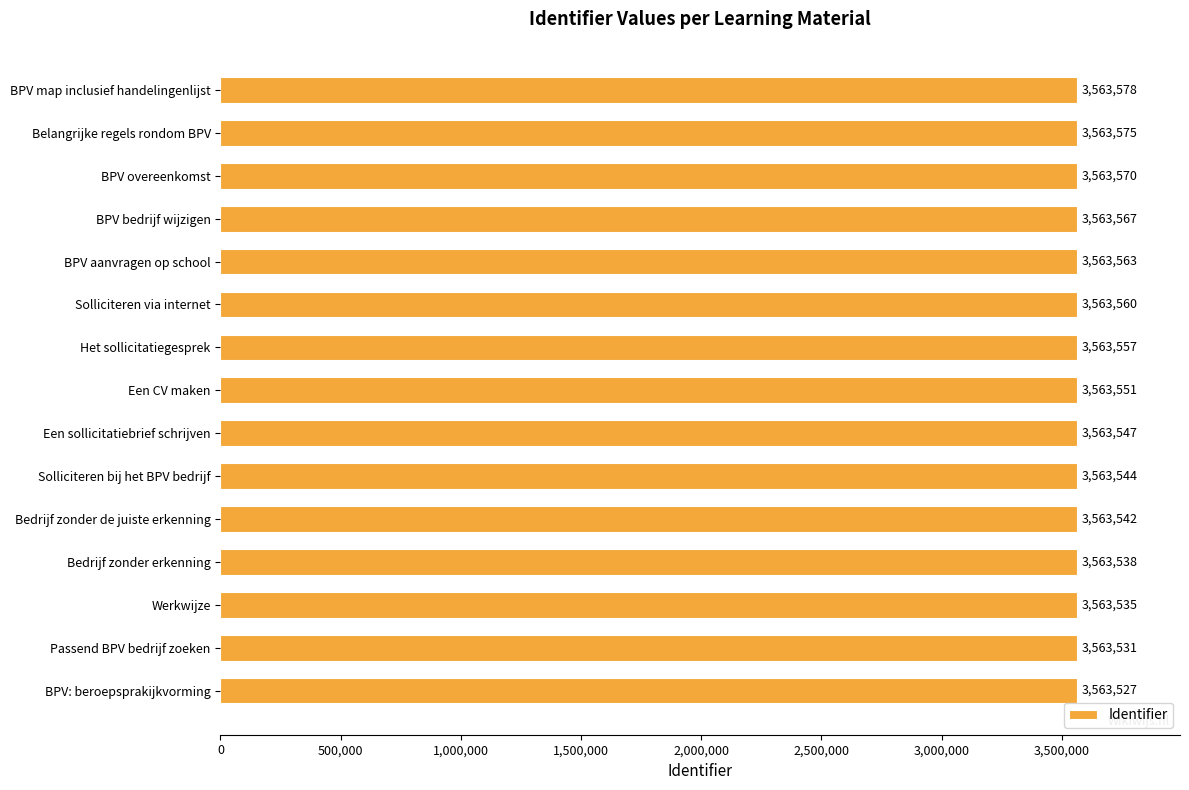

Reading bottom to top, extract all data points from this chart.

3563527	3563531	3563535	3563538	3563542	3563544	3563547	3563551	3563557	3563560	3563563	3563567	3563570	3563575	3563578